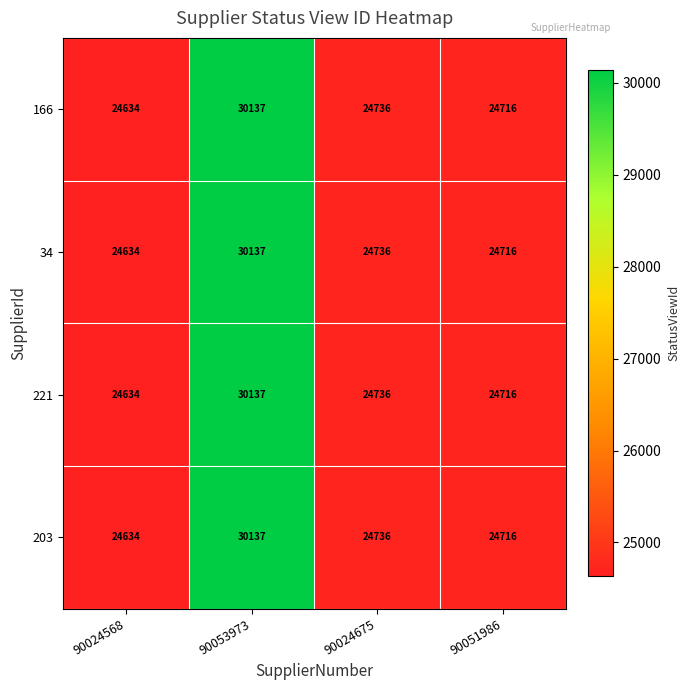

Rank the categories by 221 value from highest to lowest.

90053973, 90024675, 90051986, 90024568